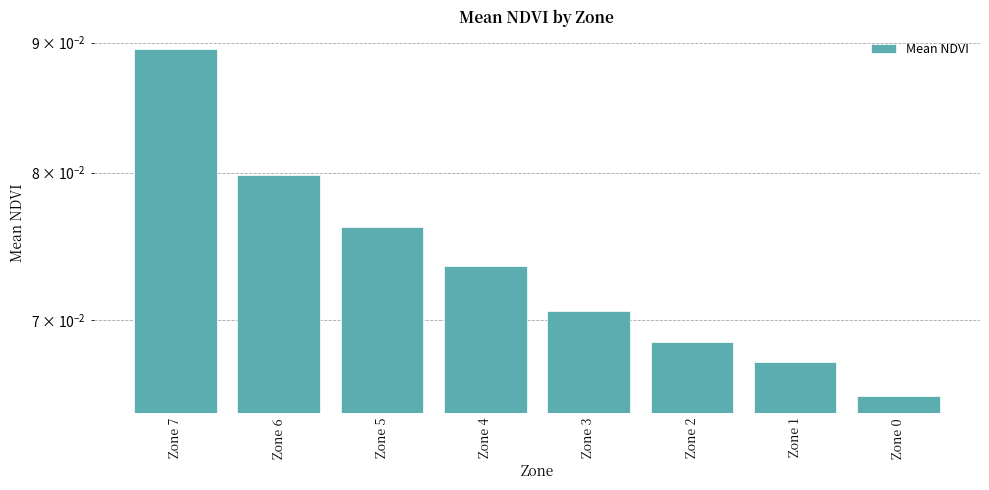

Rank the categories by value from lowest to highest.

Zone 0, Zone 1, Zone 2, Zone 3, Zone 4, Zone 5, Zone 6, Zone 7